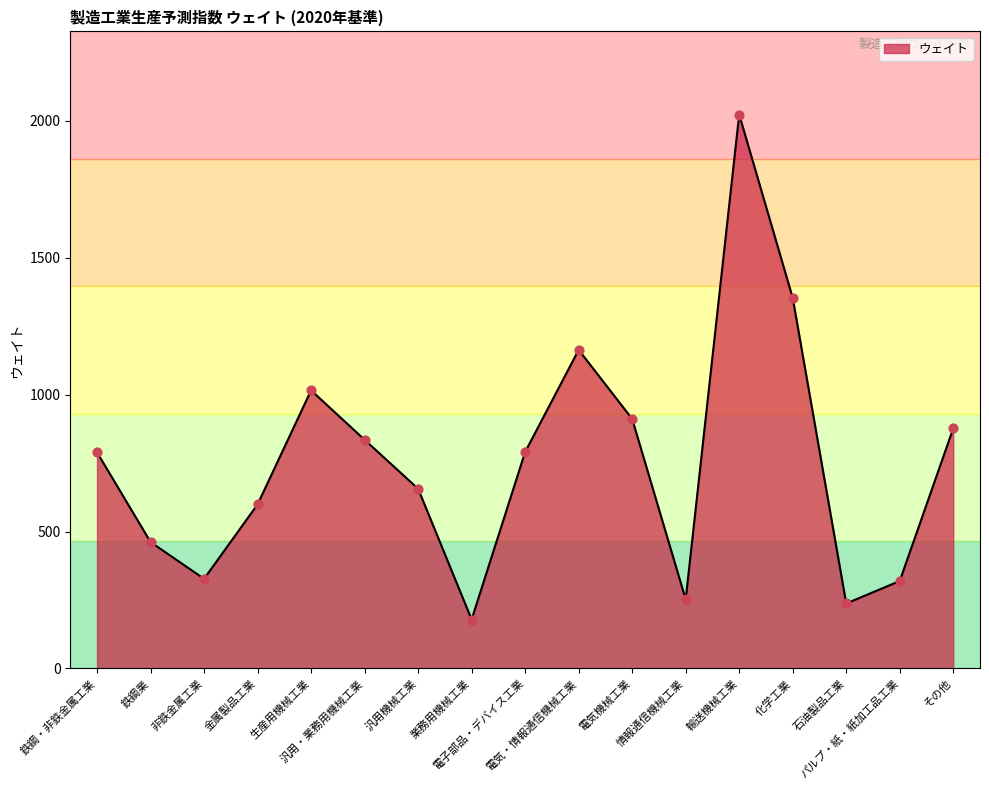

Between 非鉄金属工業 and 電気・情報通信機械工業, which is larger?

電気・情報通信機械工業